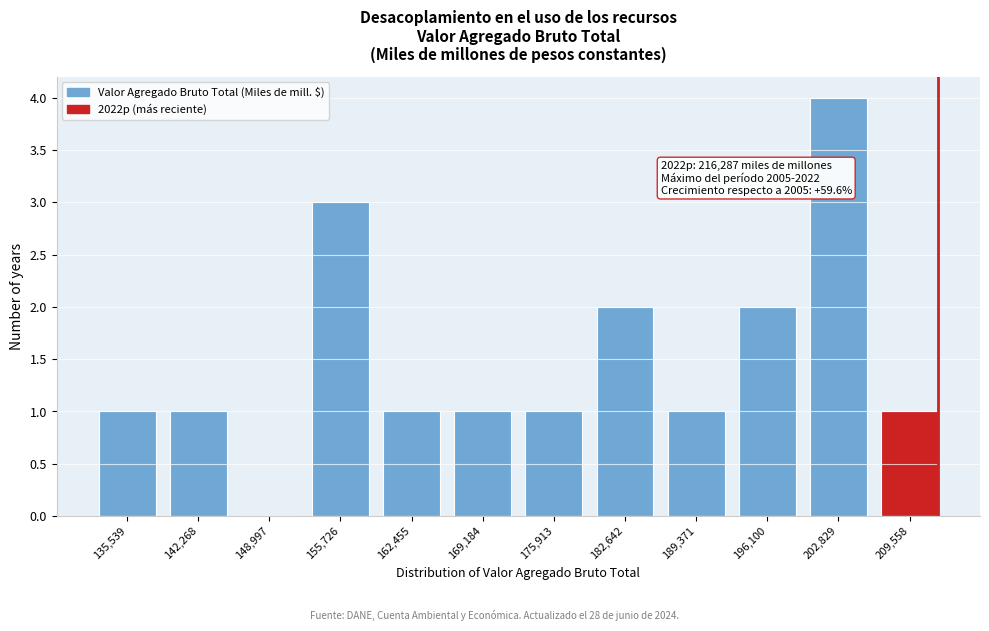

Reading left to right, list all the values displayed in this chart.

135,539=1	142,268=1	148,997=0	155,726=3	162,455=1	169,184=1	175,913=1	182,642=2	189,371=1	196,100=2	202,829=4	209,558=1